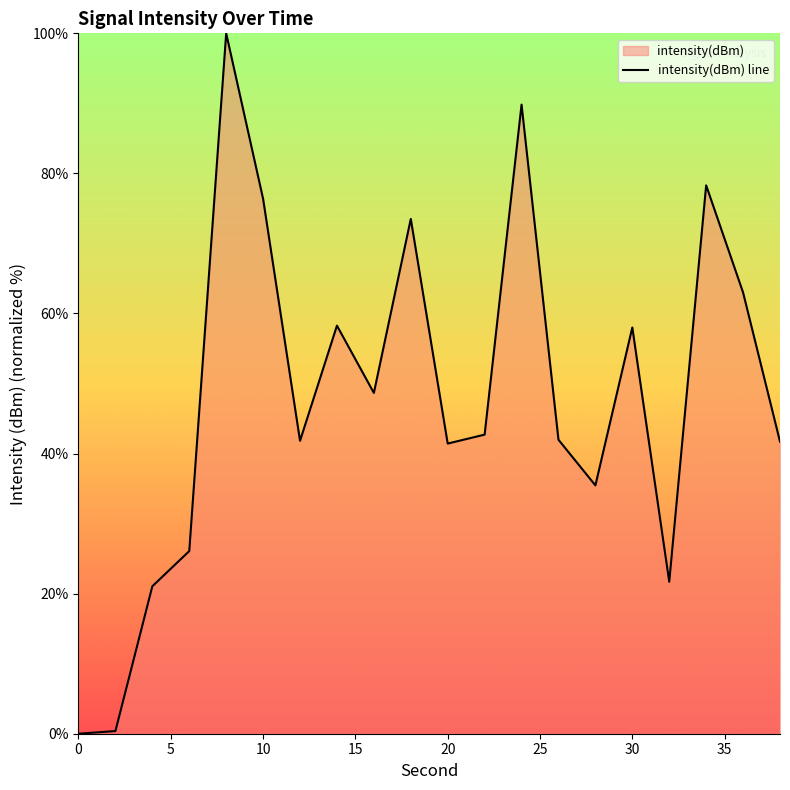

What is the value of the 9th point from the left?

48.7